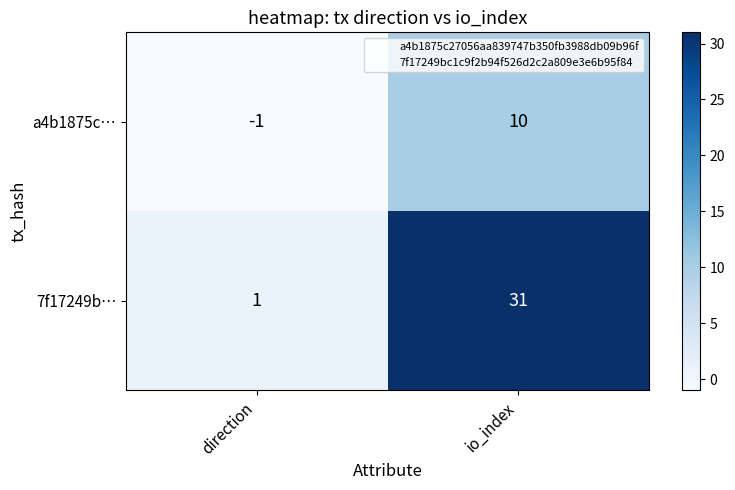

Which series changed the most between direction and io_index?

7f17249b…